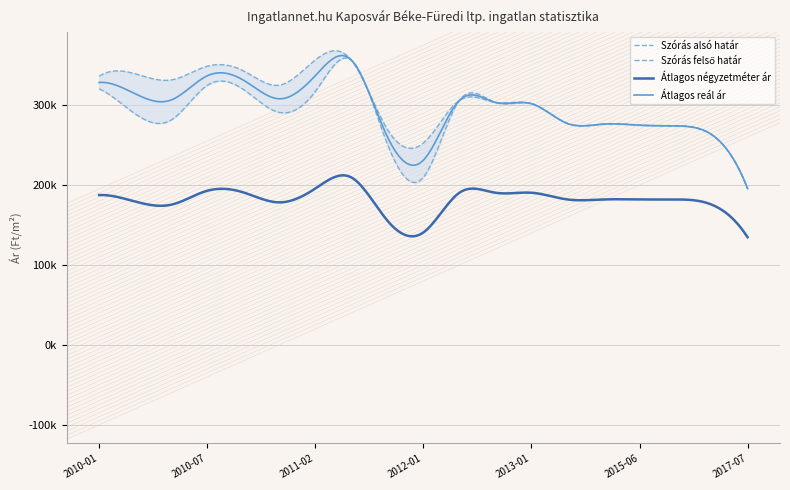

What is the maximum value shown in the chart?

356427